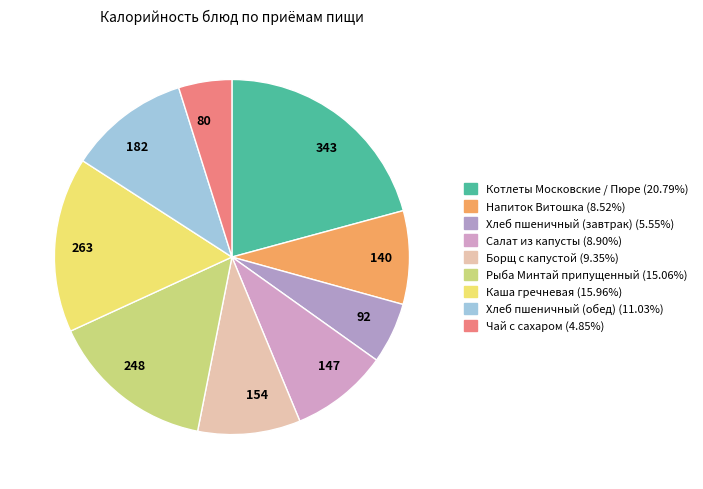

Count the number of slices in the pie.

9